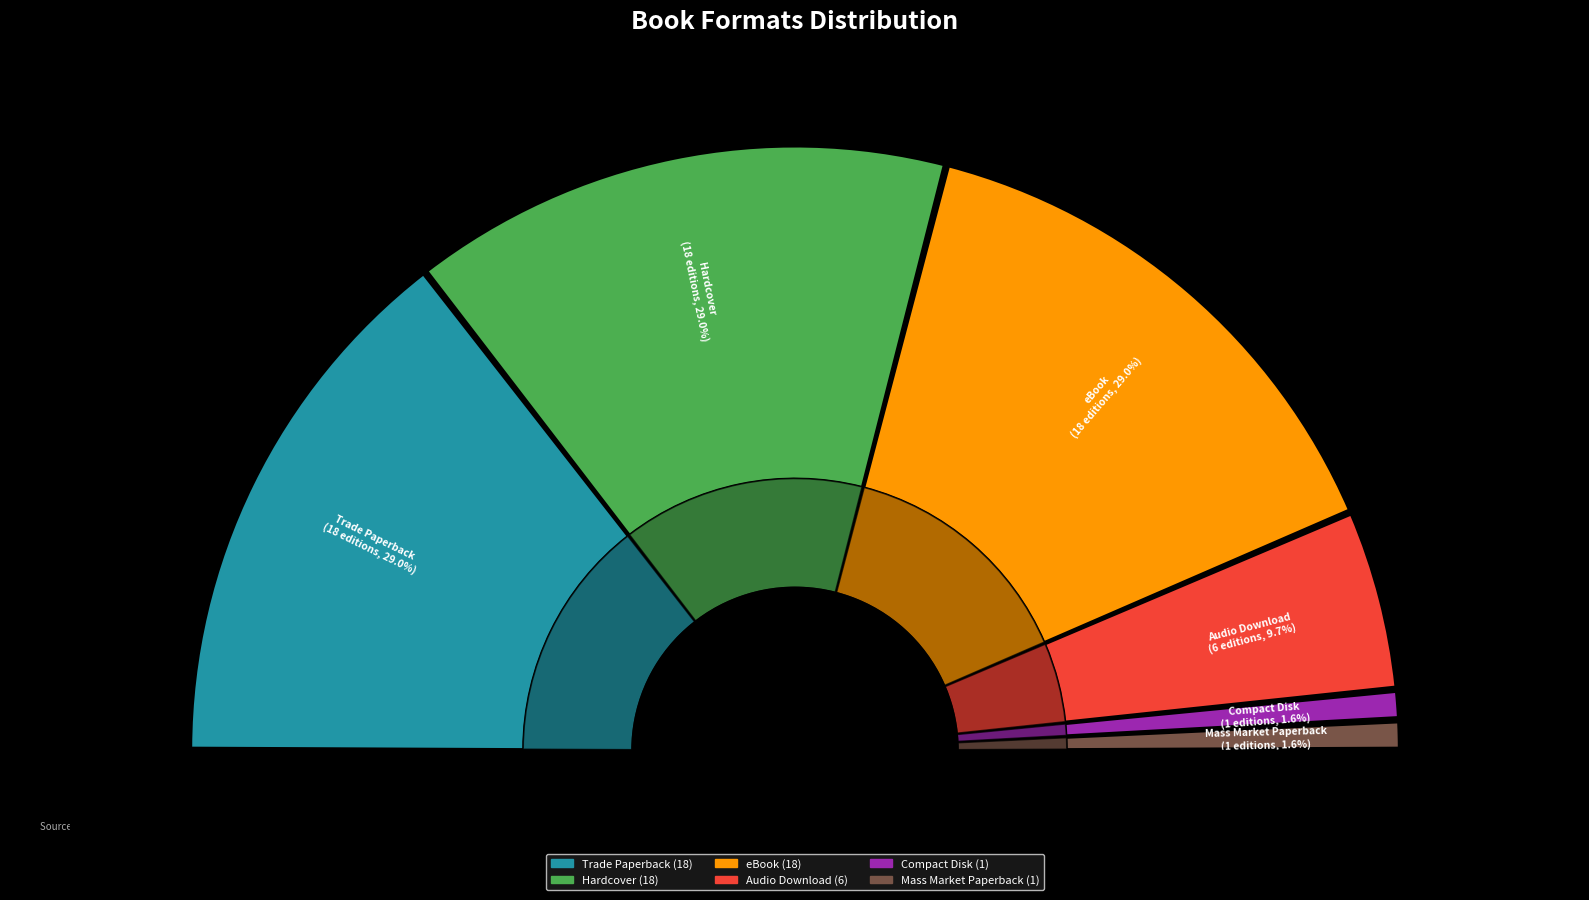

To the nearest percent, what is the difference between the largest and smallest slice percentages?

27%